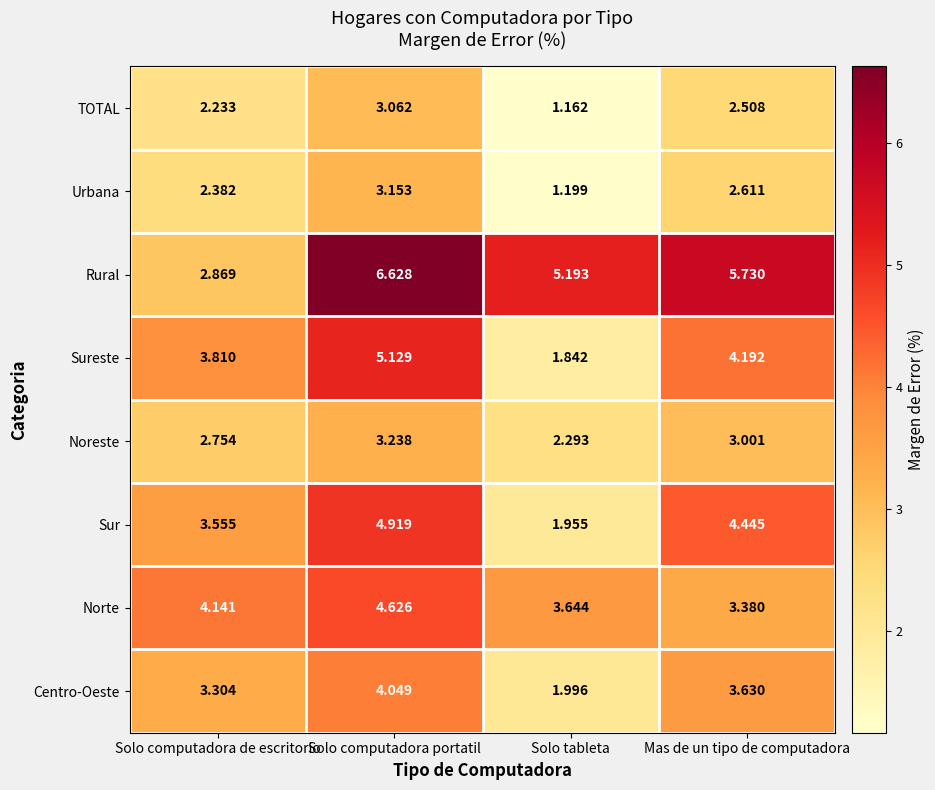

At Solo computadora de escritorio, list the series in order from smallest to largest.

TOTAL, Urbana, Noreste, Rural, Centro-Oeste, Sur, Sureste, Norte